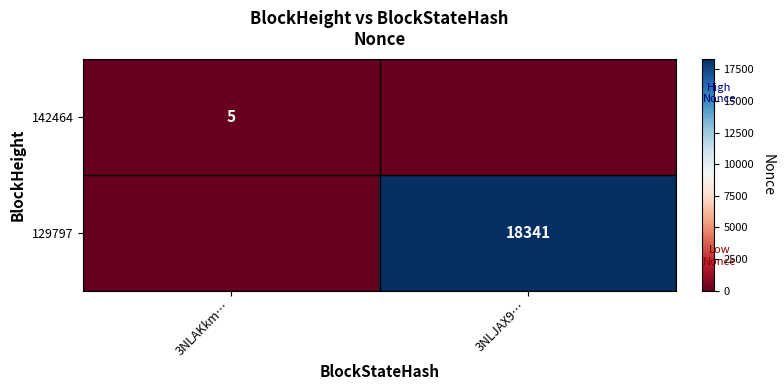

Which category has the highest value across all series?

3NLJAX9…